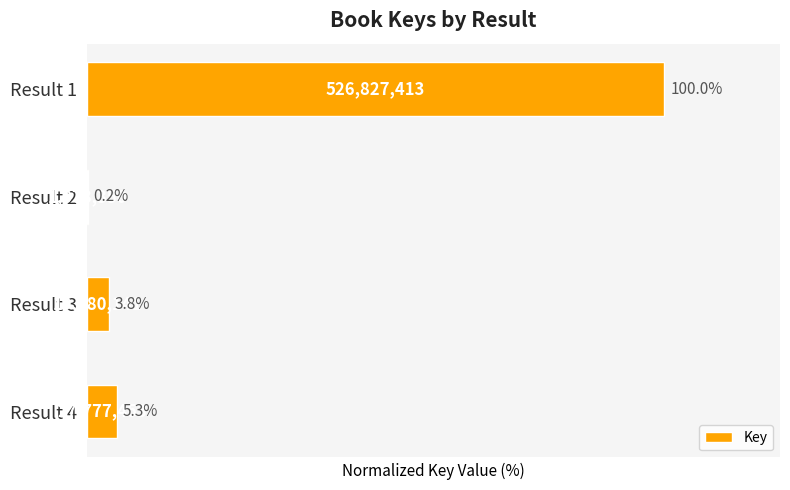

What value does the data have at Result 1?

100.0